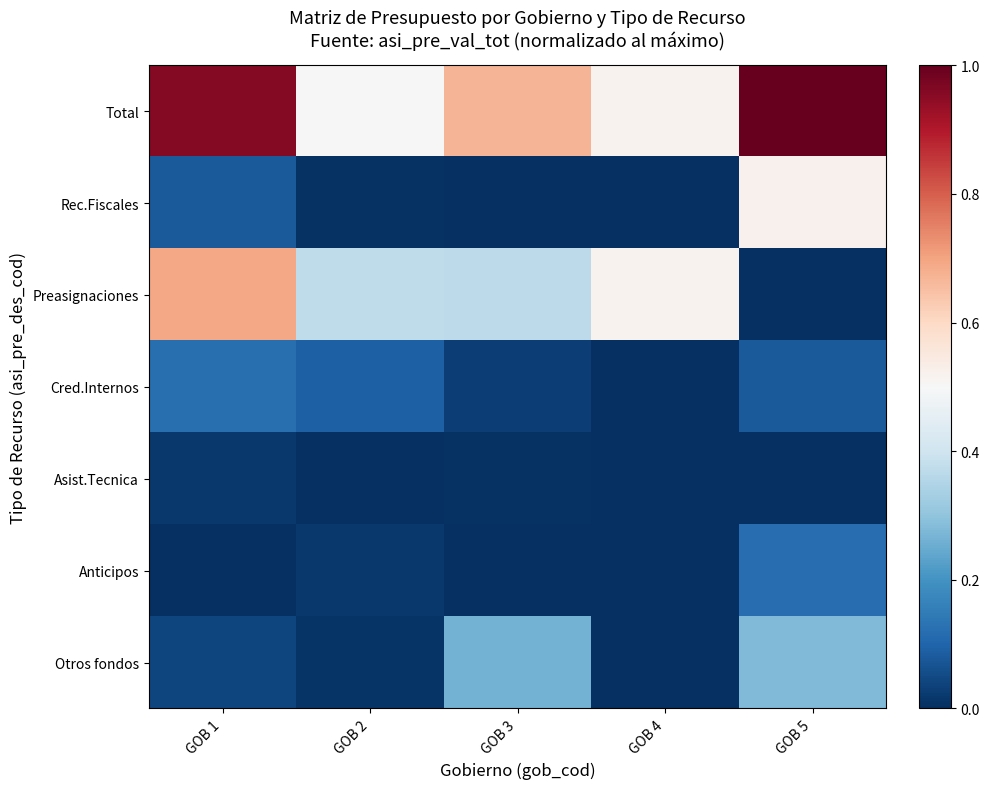

Reading left to right, transcribe all the data shown in this chart.

Total: GOB 1=1.0	GOB 2=0.5	GOB 3=0.7	GOB 4=0.5	GOB 5=1.0
Rec.Fiscales: GOB 1=0.1	GOB 2=0.0	GOB 3=0.0	GOB 4=0.0	GOB 5=0.5
Preasignaciones: GOB 1=0.7	GOB 2=0.4	GOB 3=0.4	GOB 4=0.5	GOB 5=0.0
Cred.Internos: GOB 1=0.1	GOB 2=0.1	GOB 3=0.0	GOB 4=0.0	GOB 5=0.1
Asist.Tecnica: GOB 1=0.0	GOB 2=0.0	GOB 3=0.0	GOB 4=0.0	GOB 5=0.0
Anticipos: GOB 1=0.0	GOB 2=0.0	GOB 3=0.0	GOB 4=0.0	GOB 5=0.1
Otros fondos: GOB 1=0.0	GOB 2=0.0	GOB 3=0.3	GOB 4=0.0	GOB 5=0.3